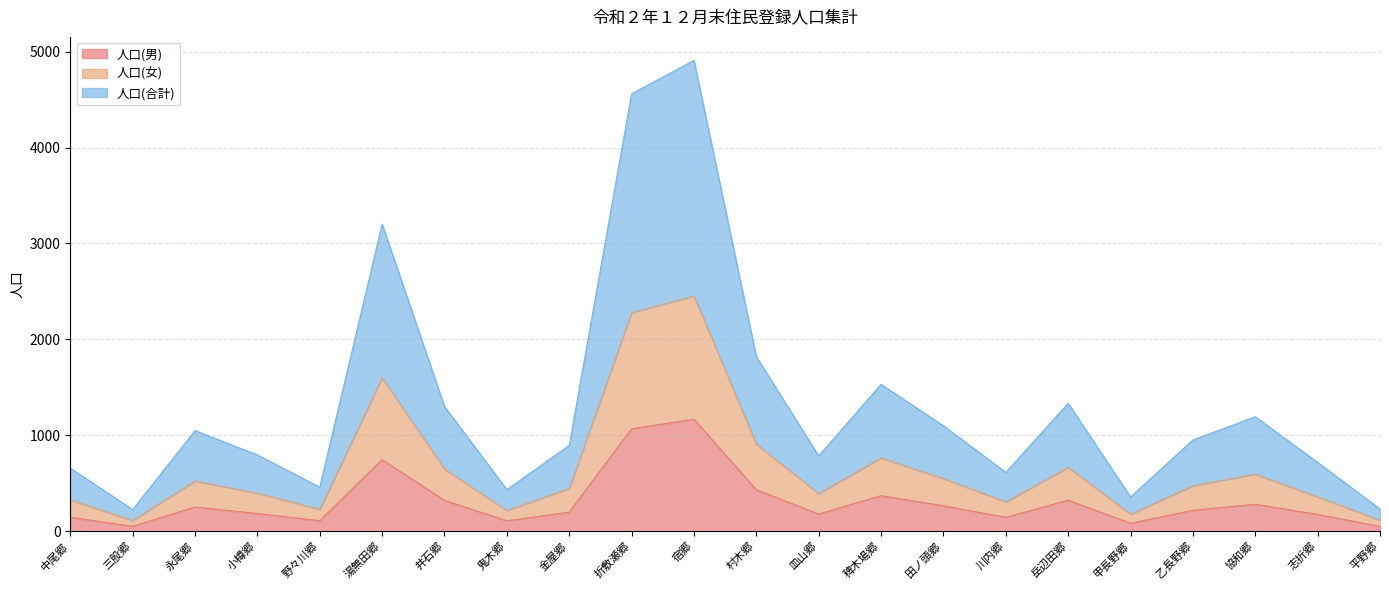

True or false: 人口(男) and 人口(女) intersect in this chart.

False